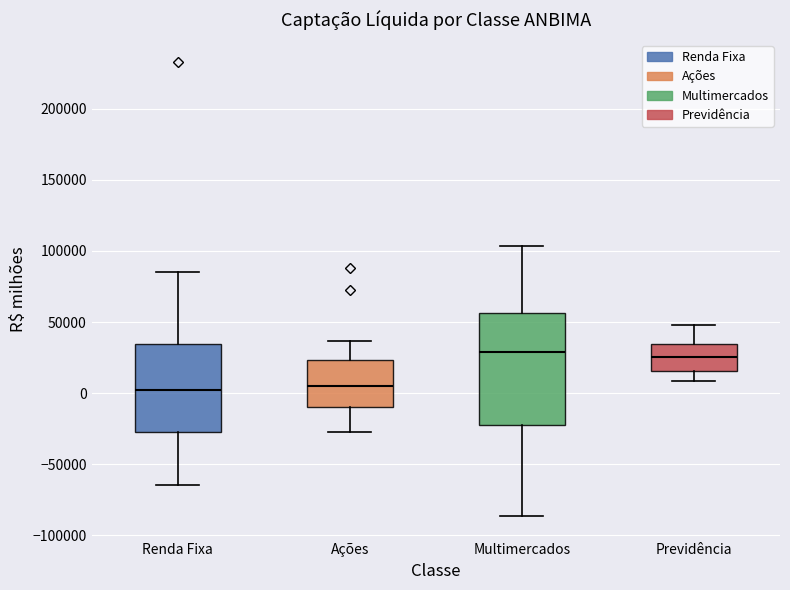

Comparing the boxes themselves (not the whiskers), which one is the tallest?

Multimercados